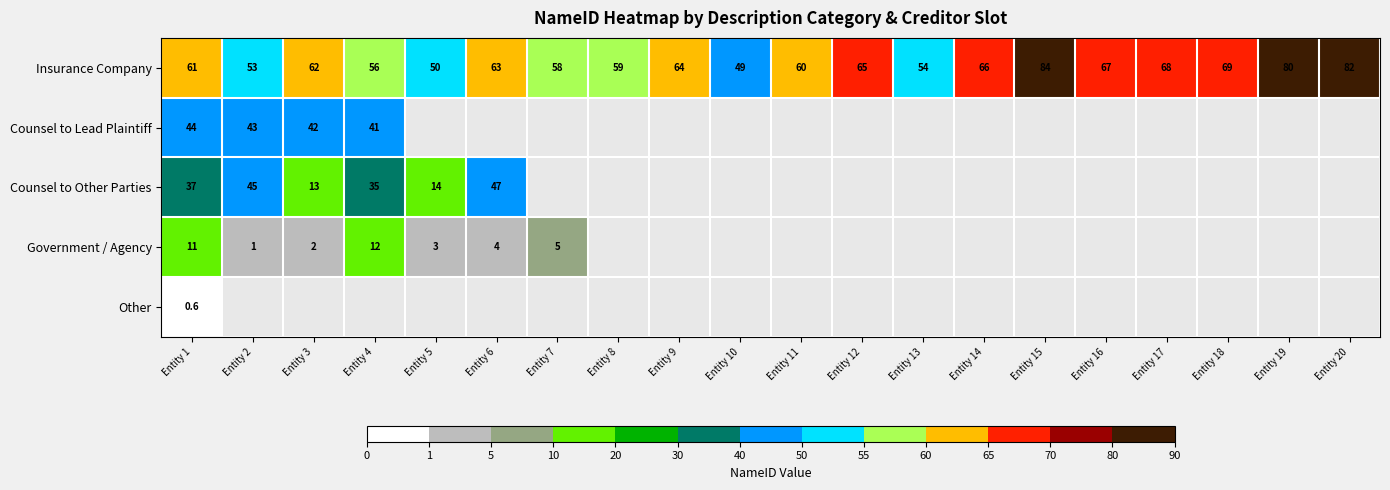

What is the difference between the highest and lowest values at Entity 1?

60.4